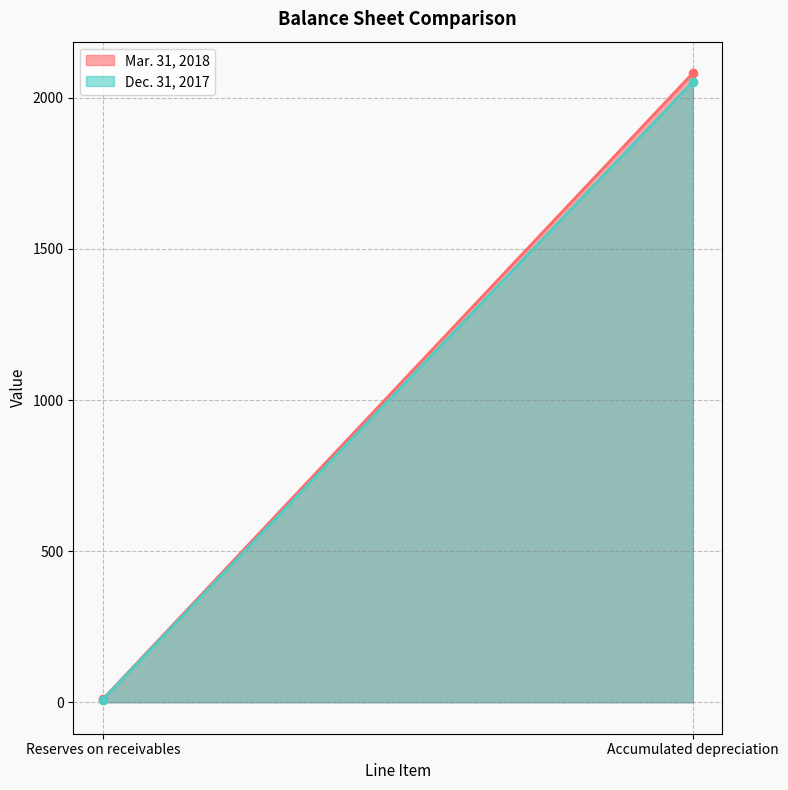

What is the difference between the Mar. 31, 2018 values at Reserves on receivables and Accumulated depreciation?

2072